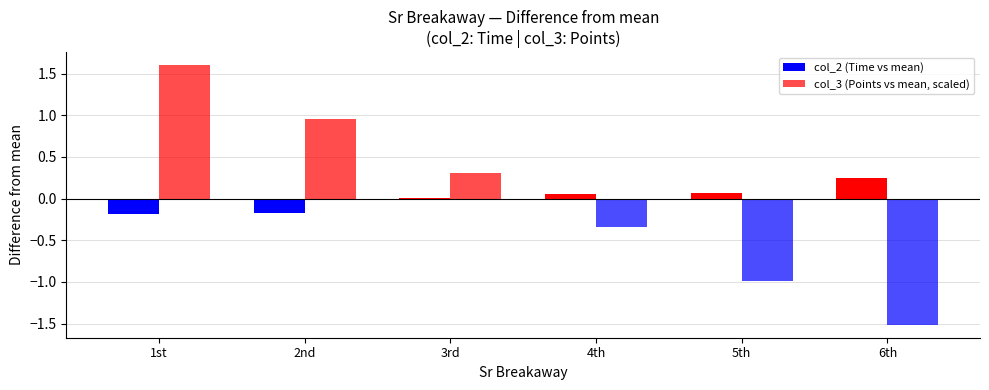

At how many categories does at least one series exceed 0?

6